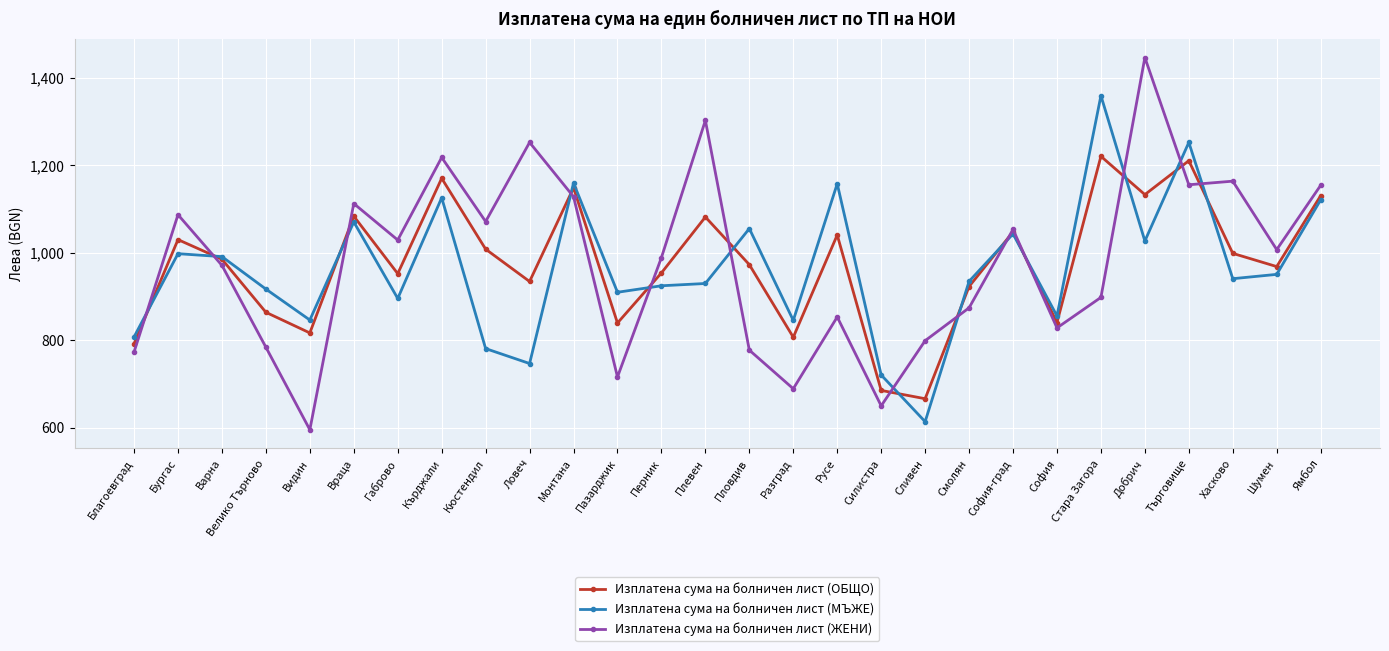

Which series changed the most between Враца and Сливен?

Изплатена сума на болничен лист (МЪЖЕ)